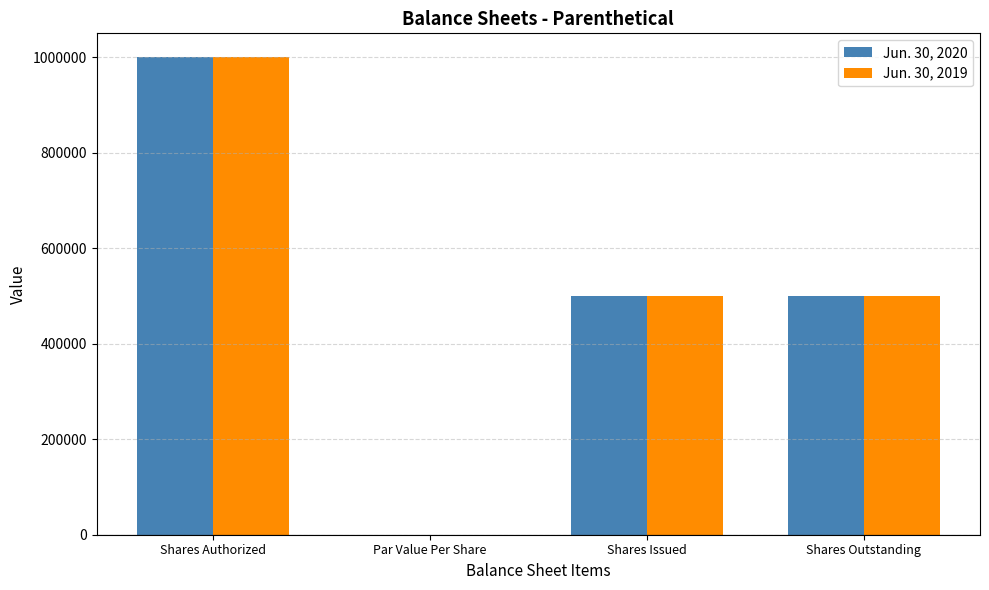

What is the average value of the Jun. 30, 2020 series?

500000.0